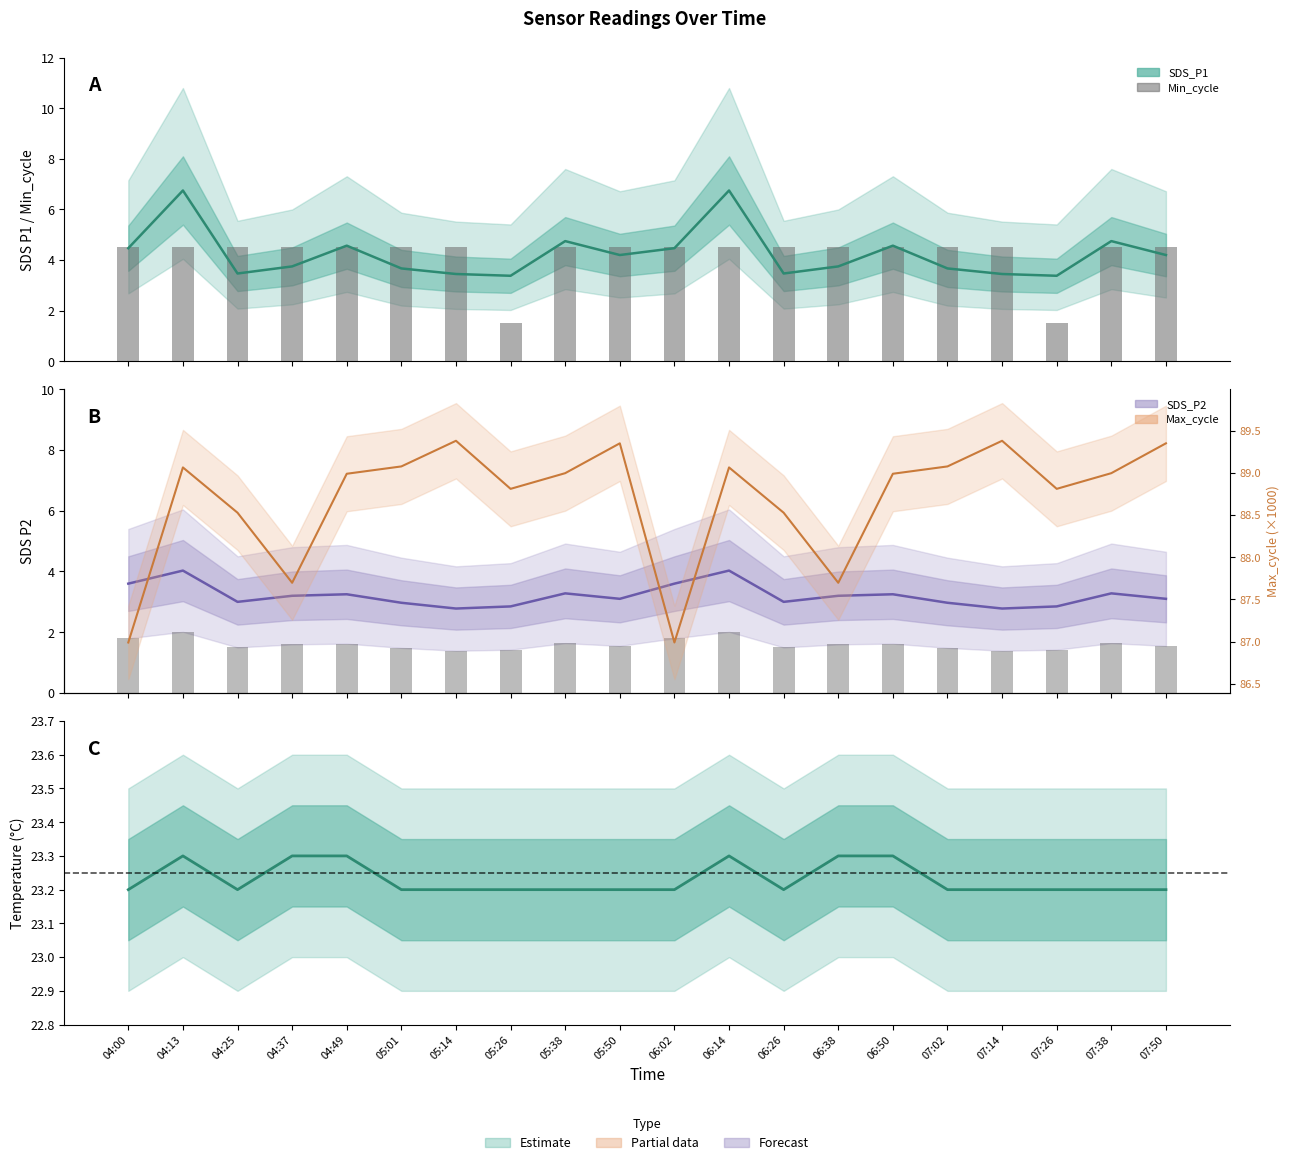

What is the difference between the highest and lowest values at 07:14?

19.8